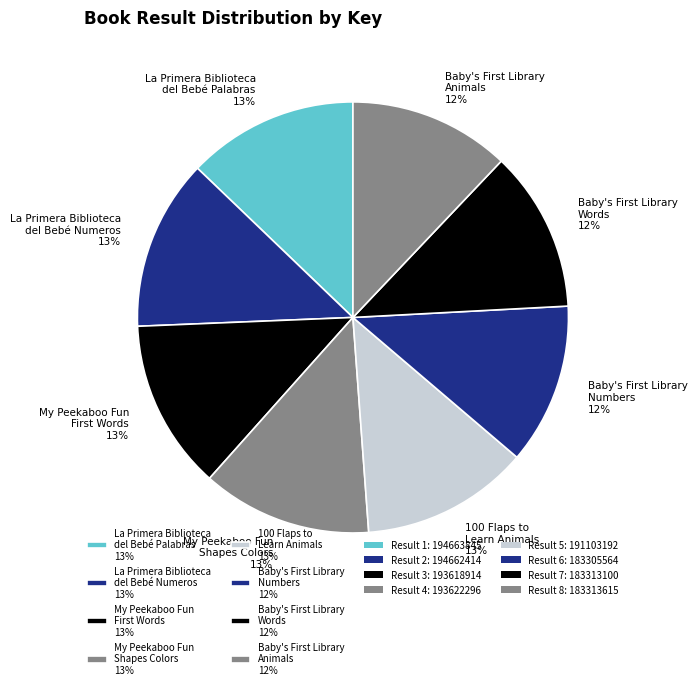

To the nearest percent, what portion does La Primera Biblioteca del Bebé Numeros 13% represent?

13%